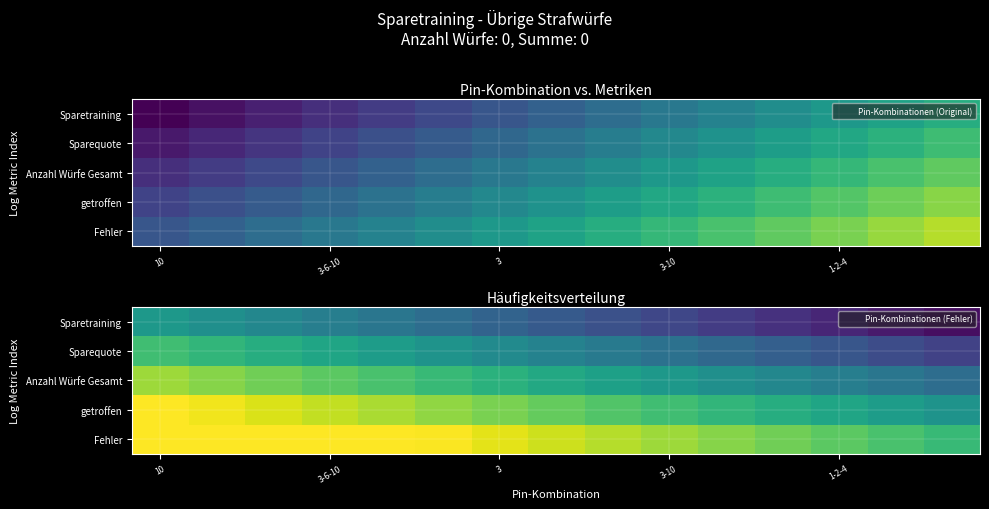

At which category is the sum across all series the highest?

10